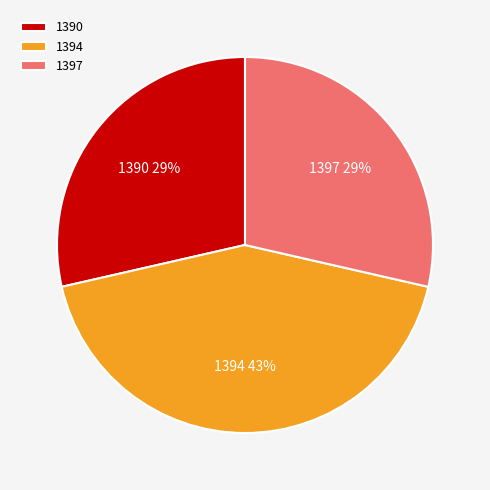

Is it true that 1394 is 53% of the pie?

False